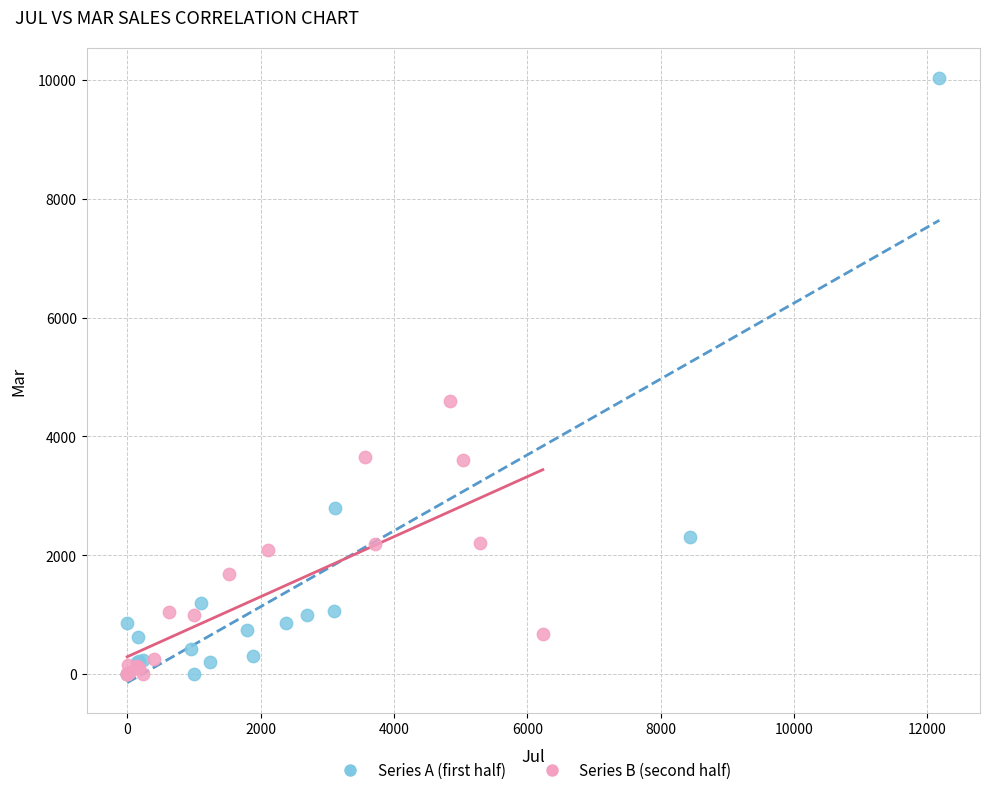

Which series contains the highest Y value?

Series A (first half)